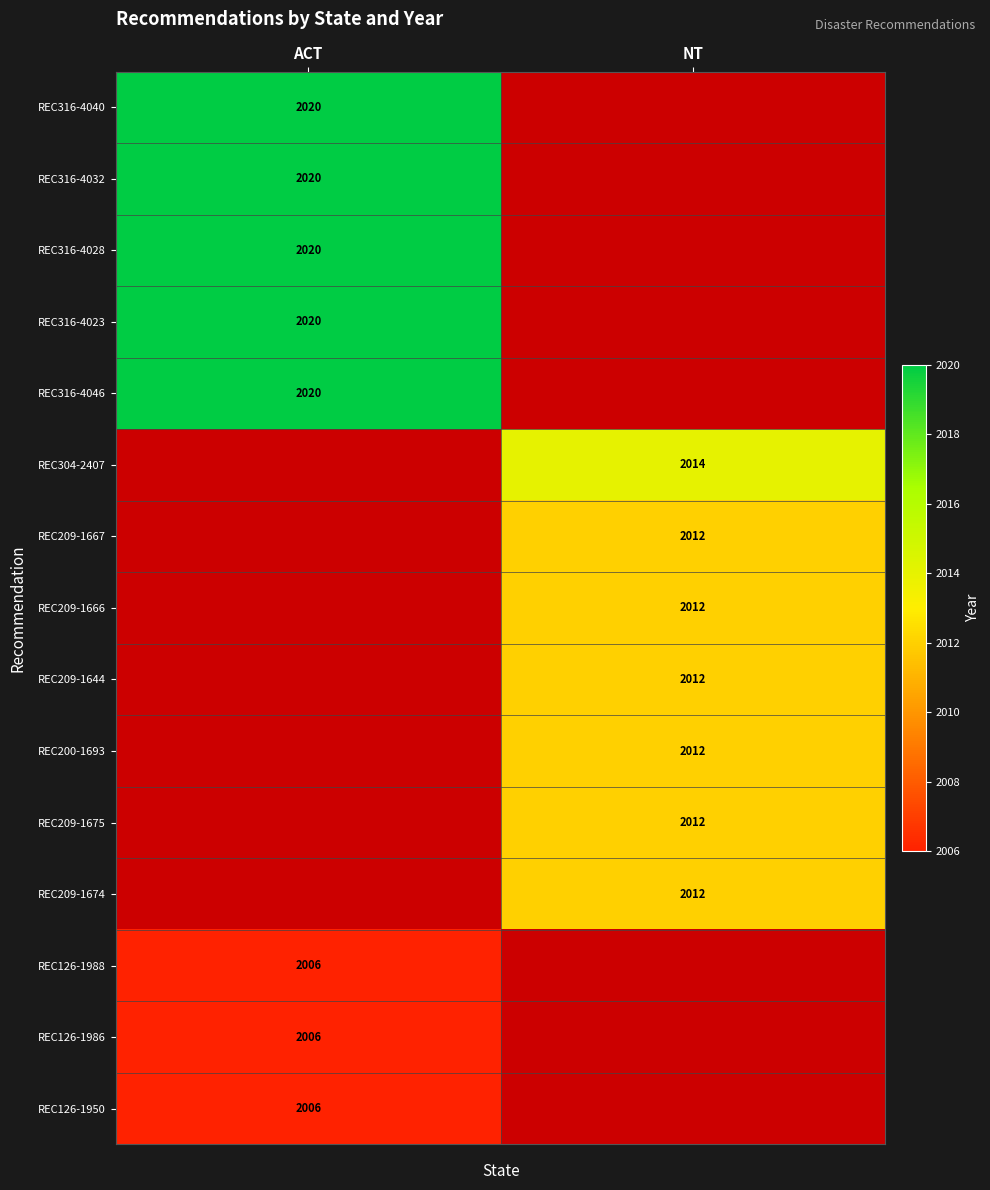

The REC316-4040 series shows 2020 at ACT. True or false?

True